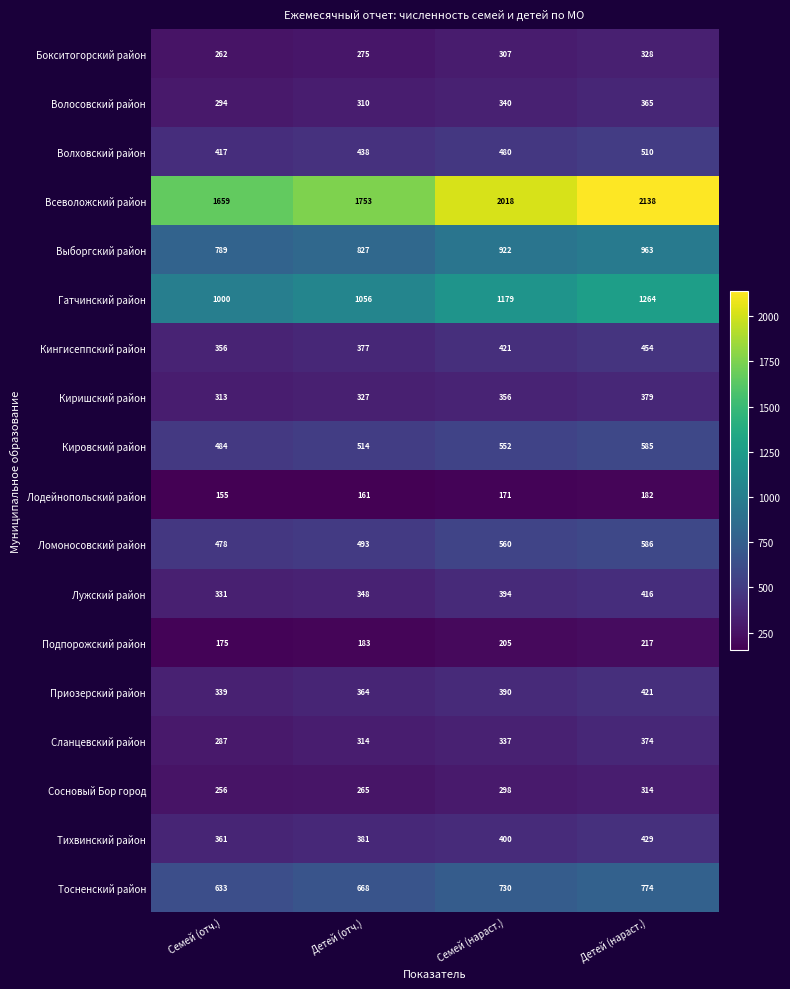

What is the difference between the maximum and minimum values in the Лодейнопольский район series?

27